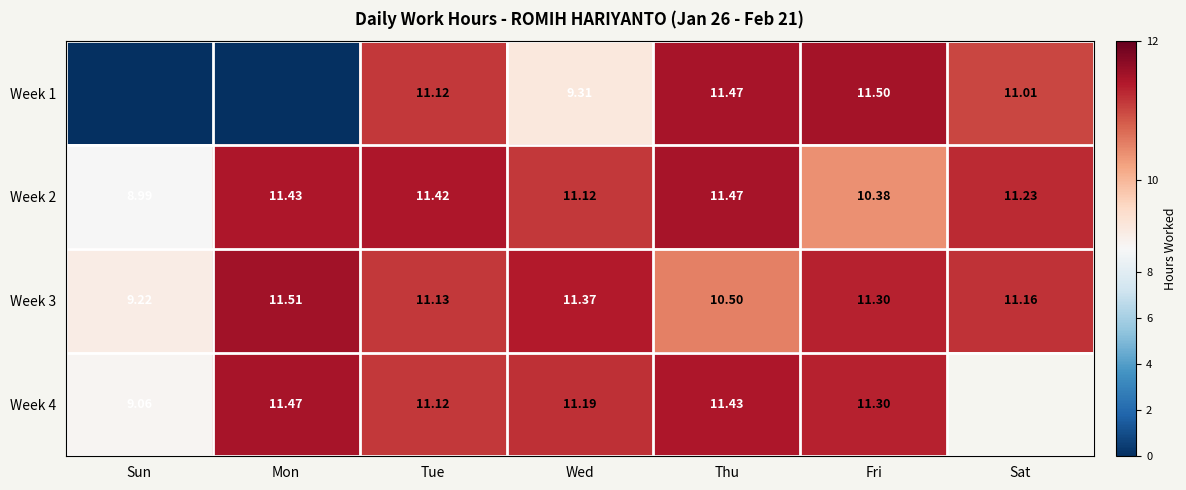

True or false: Week 3 has a value of 7.8 at Wed.

False